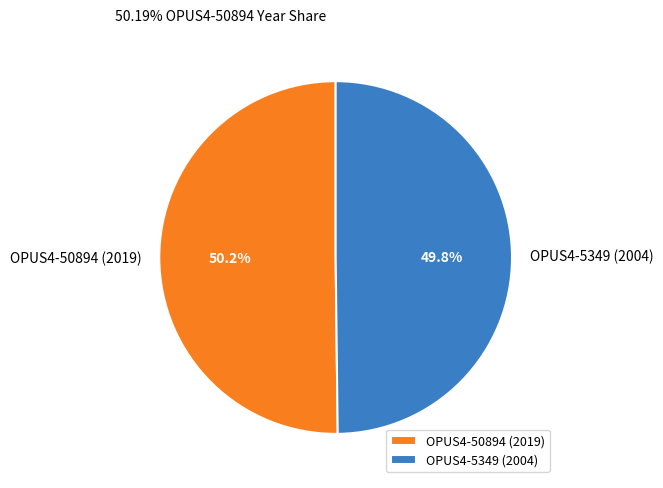

Is the sum of OPUS4-5349 (2004) and OPUS4-50894 (2019) greater than half?

Yes